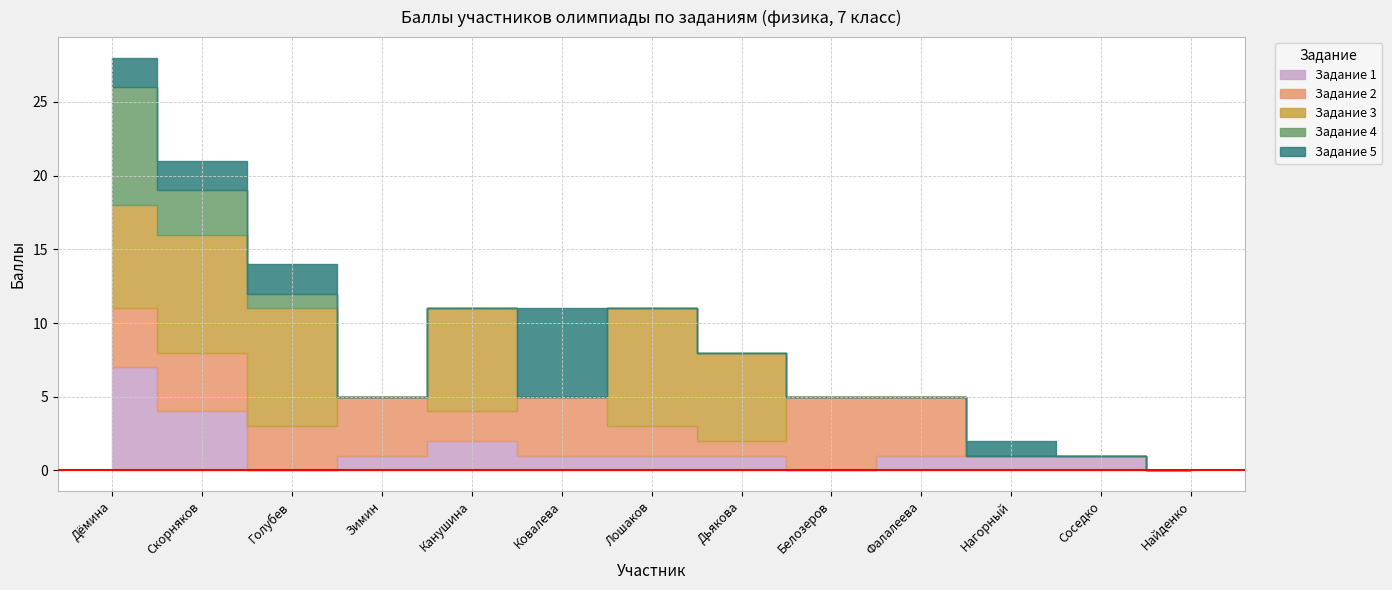

How many lines are shown in the chart?

5